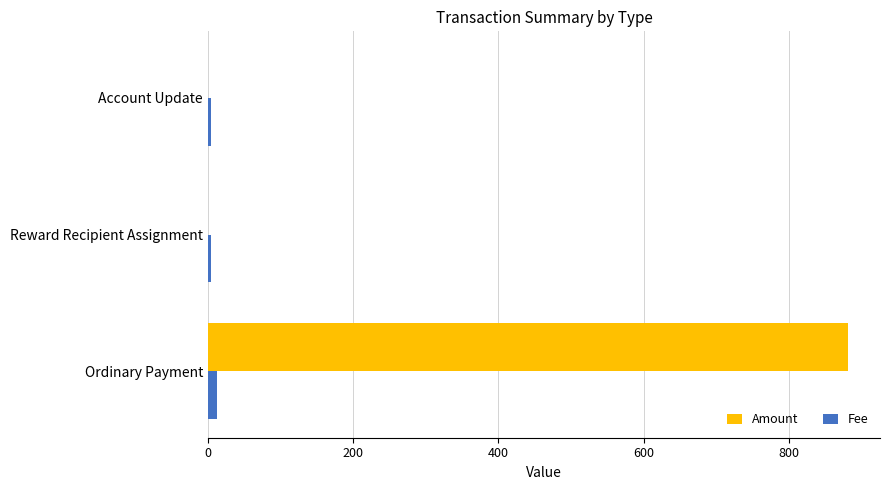

The value of Amount at Ordinary Payment is 1411.9. True or false?

False